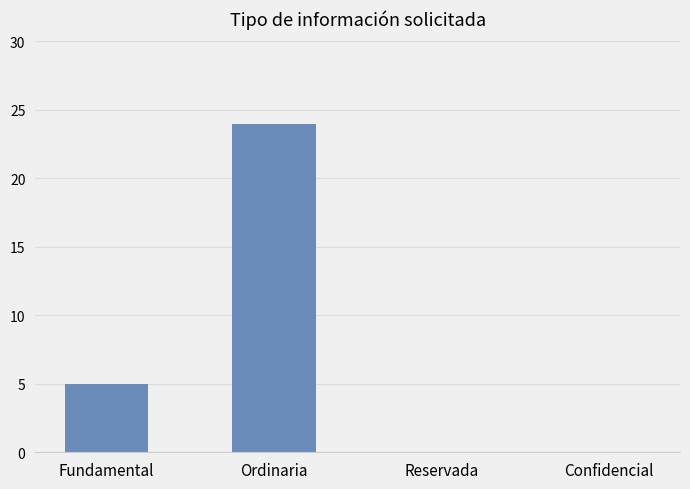

Reading left to right, what are all the values shown in this chart?

Fundamental=5	Ordinaria=24	Reservada=0	Confidencial=0